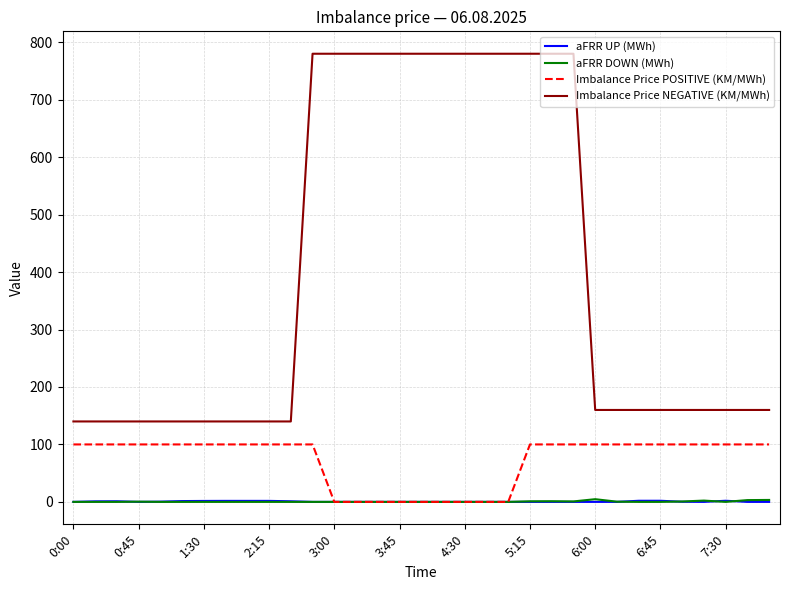

What are all the series names shown in the legend?

aFRR UP (MWh), aFRR DOWN (MWh), Imbalance Price POSITIVE (KM/MWh), Imbalance Price NEGATIVE (KM/MWh)